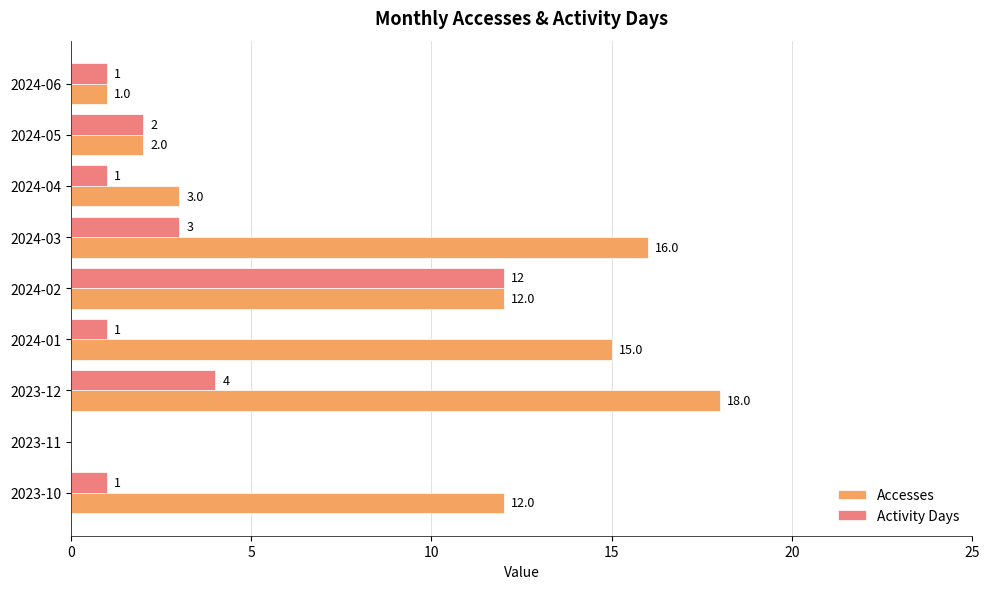

Which category has the highest value in the Accesses series?

2023-12